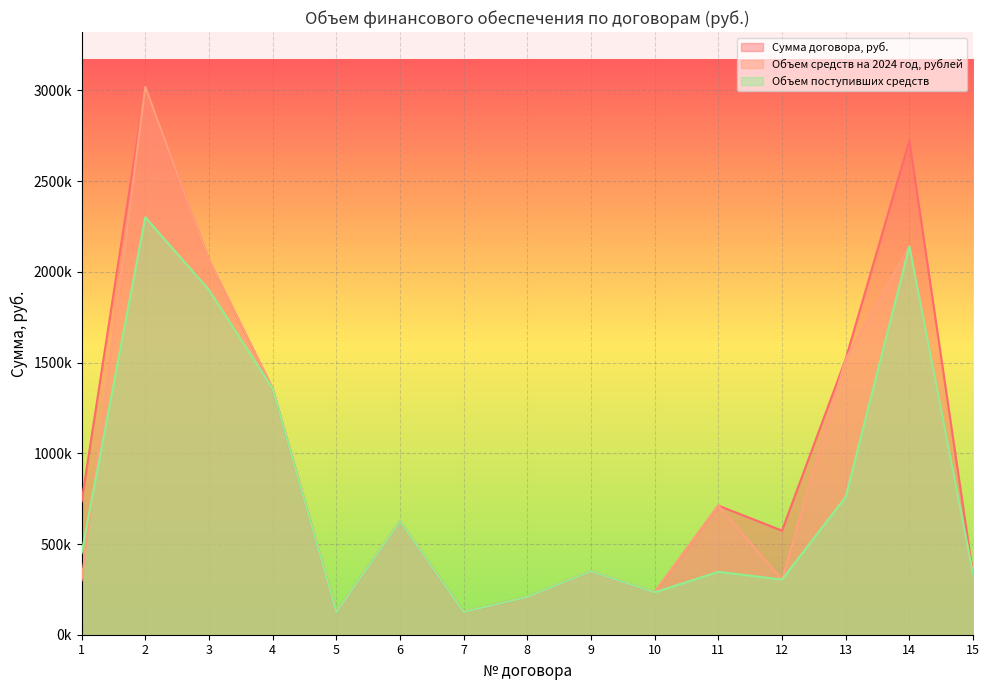

What is the spread (max minus min) of values at 14?

583333.3